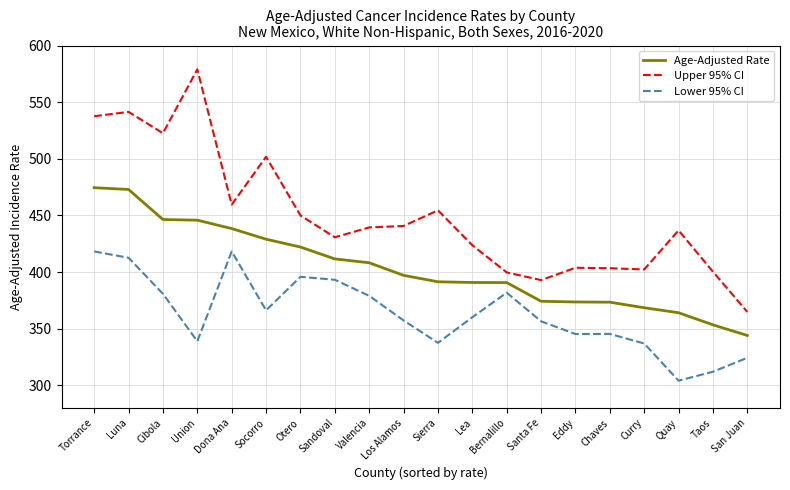

True or false: Lower 95% CI has more than 2 interior local peaks.

True